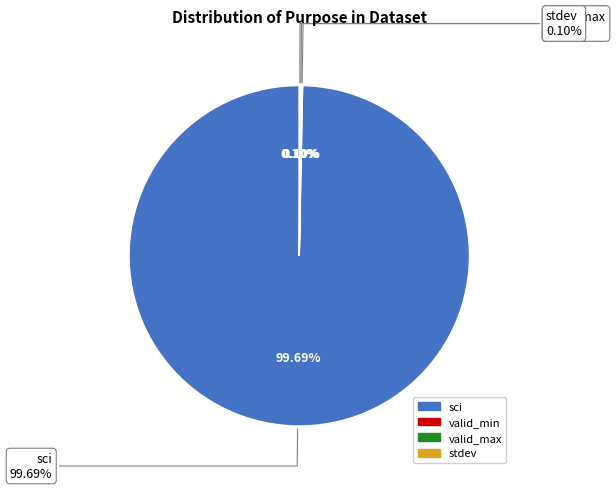

What is the majority slice?

sci